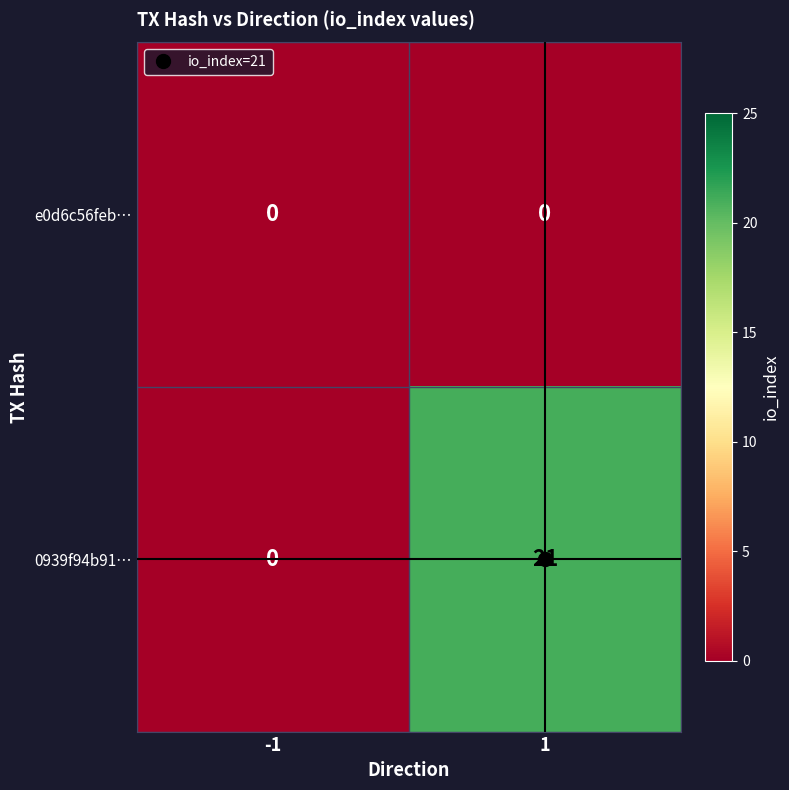

At which category is the sum across all series the highest?

1